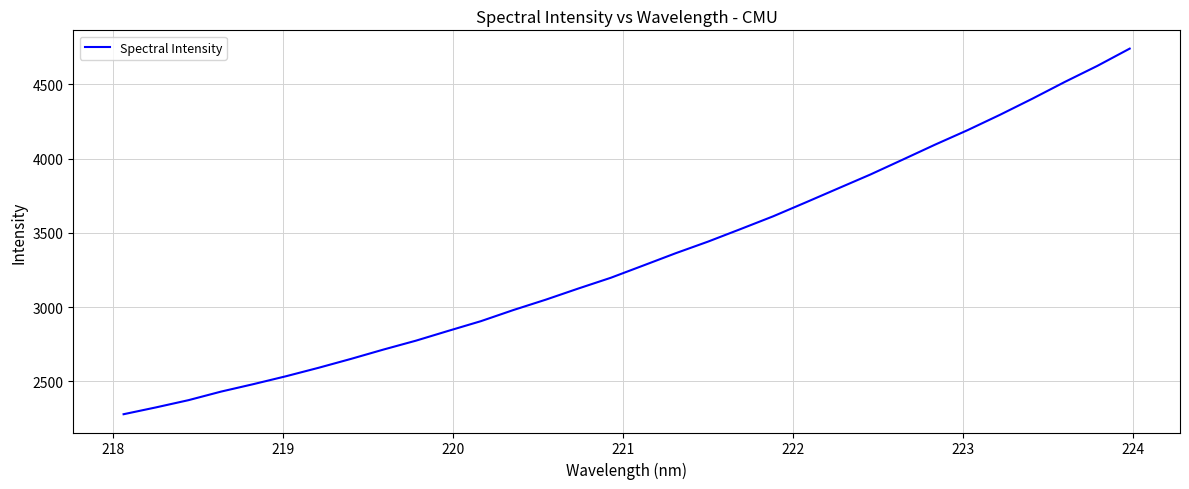

What is the maximum value shown in the chart?

4739.8